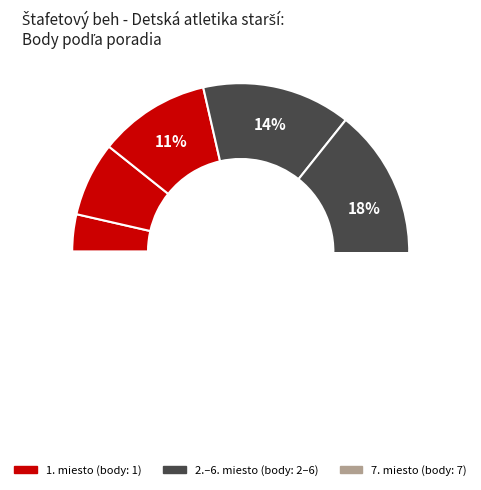

True or false: Slávia Trenčín o.z. (E) accounts for 8% of the total.

False